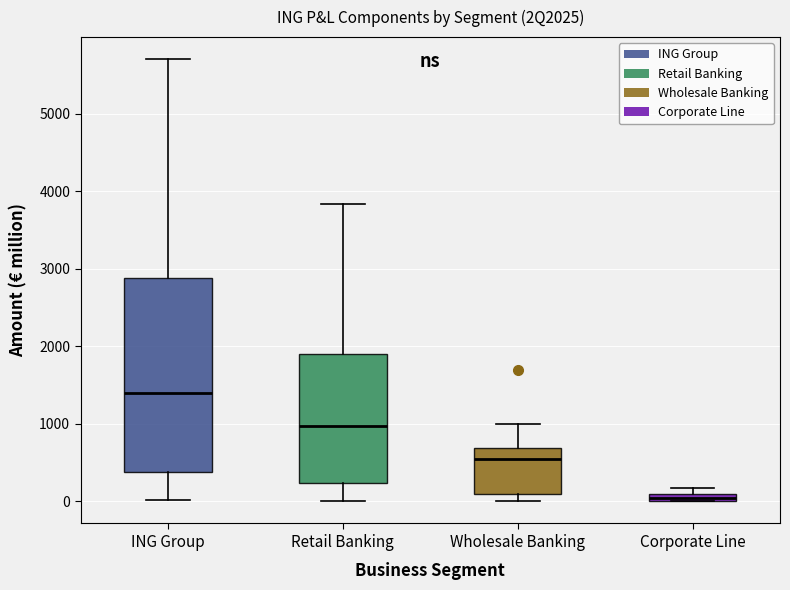

Where does the upper whisker of the box for Retail Banking end on the y-axis? The values are not printed on the chart, so give them approximately, as read against the axis.

3800